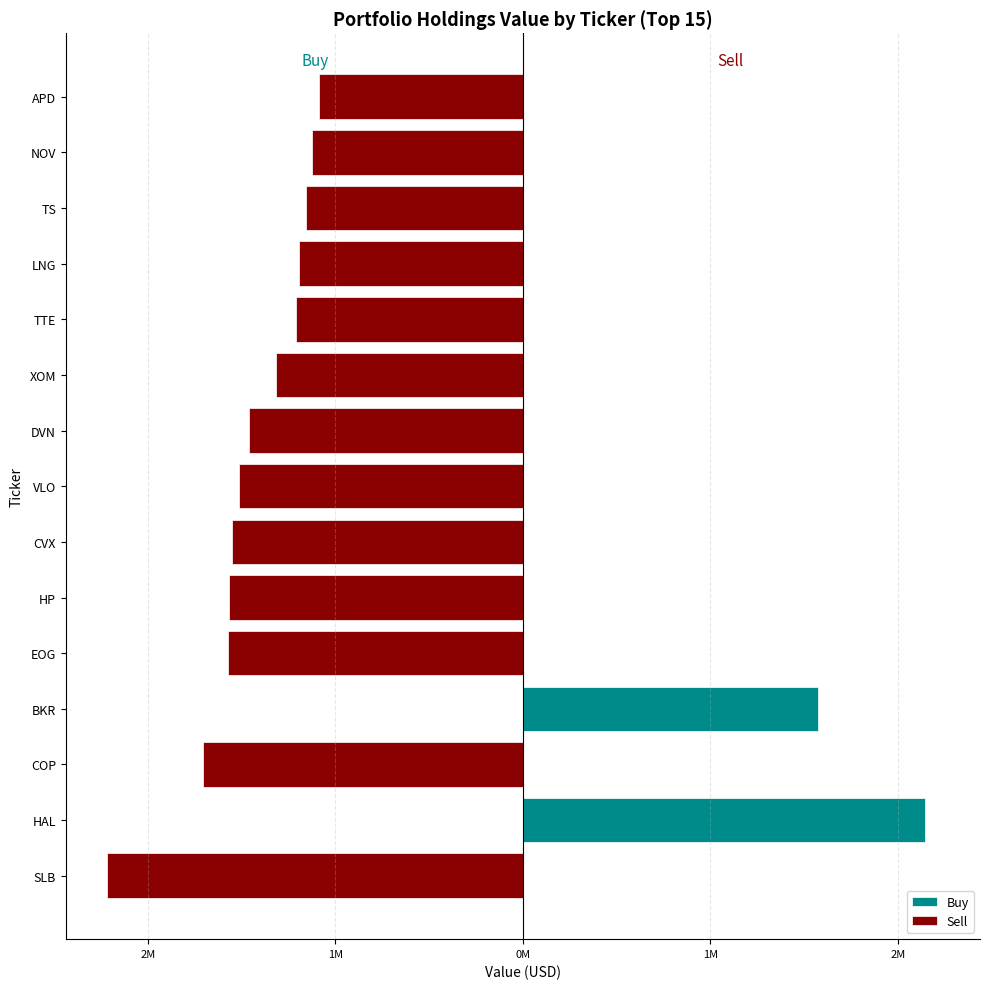

At how many categories does at least one series exceed 1027919?

2